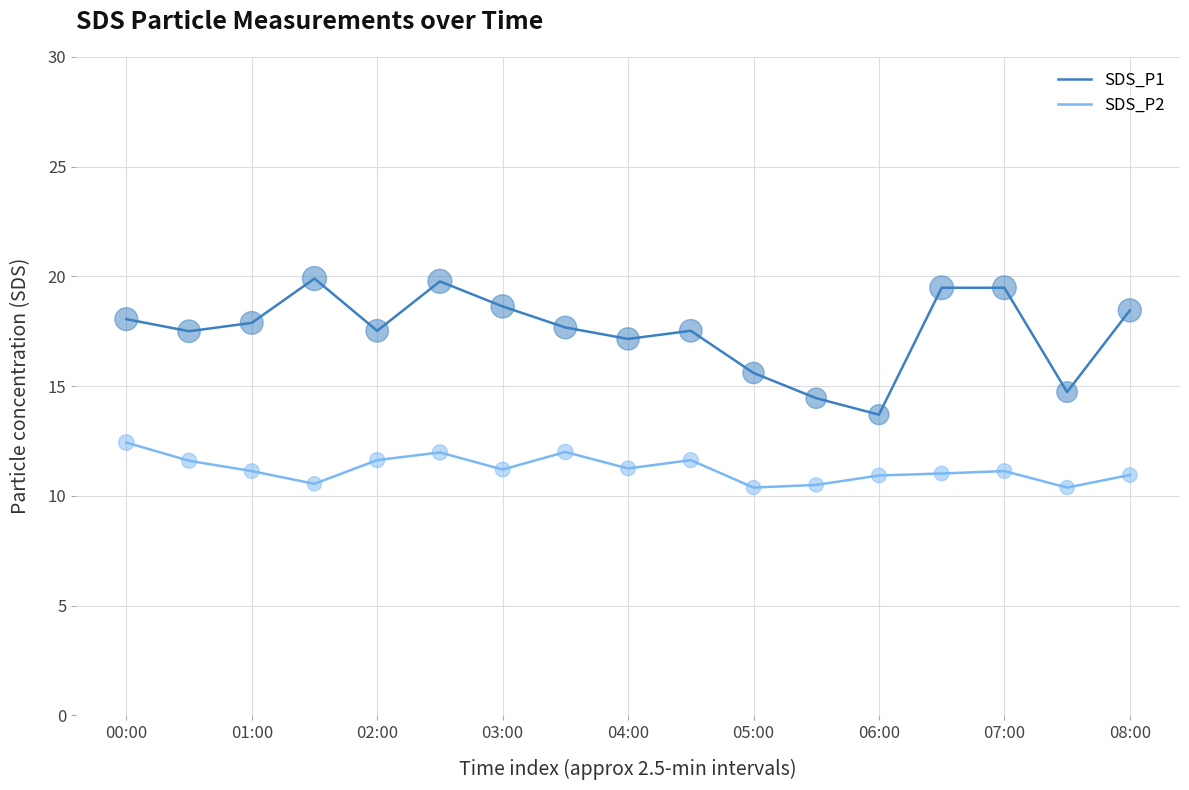

Which series has the largest range (max minus min)?

SDS_P1